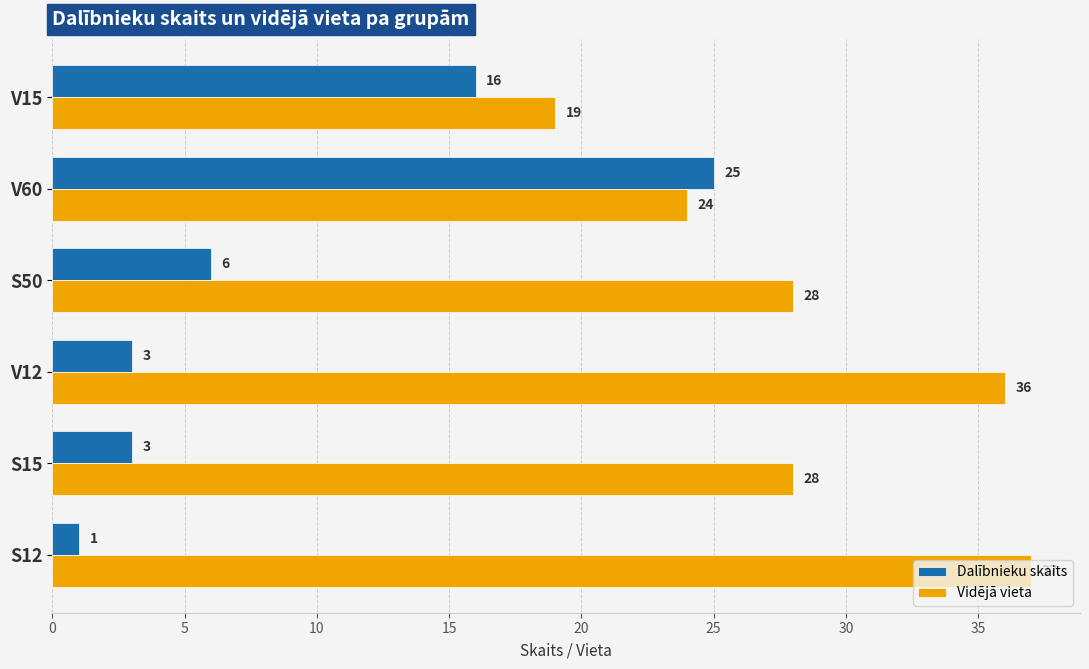

What is the sum of all Vidējā vieta values?

172